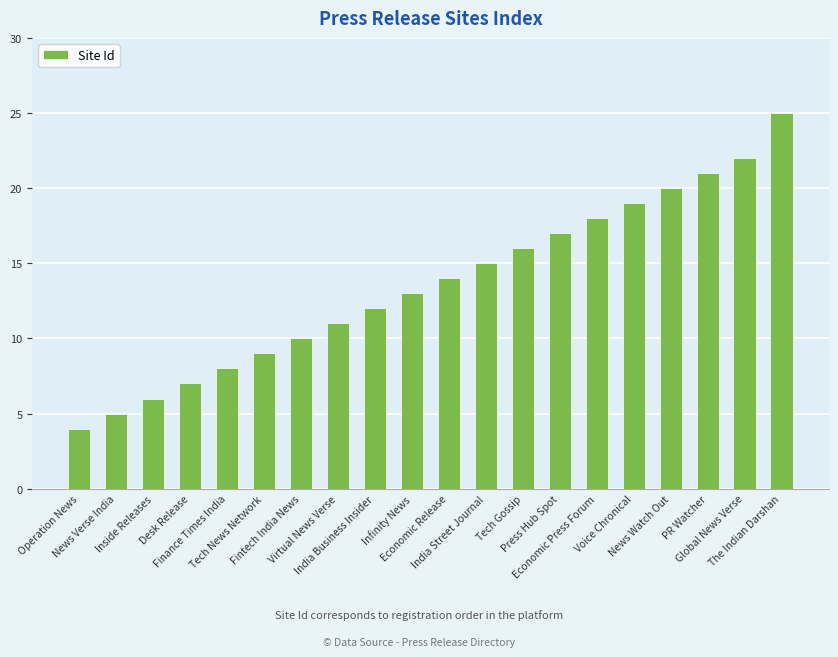

What is the smallest value displayed?

4